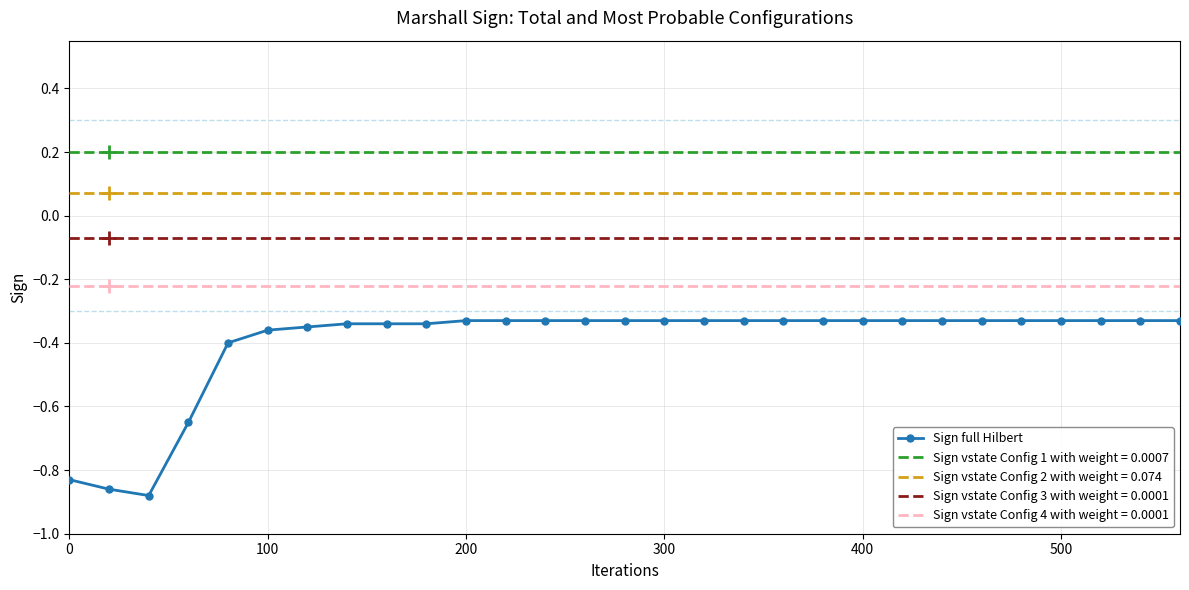

List the series in order of their overall mean, lowest first.

Sign full Hilbert, Sign vstate Config 4 with weight = 0.0001, Sign vstate Config 3 with weight = 0.0001, Sign vstate Config 2 with weight = 0.074, Sign vstate Config 1 with weight = 0.0007